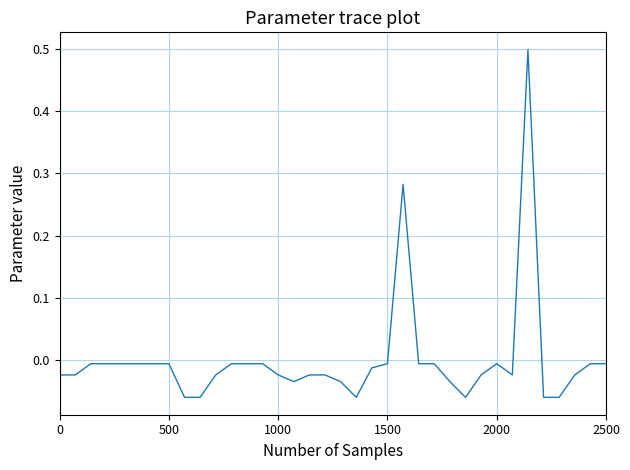

What is the greatest value displayed?

0.5